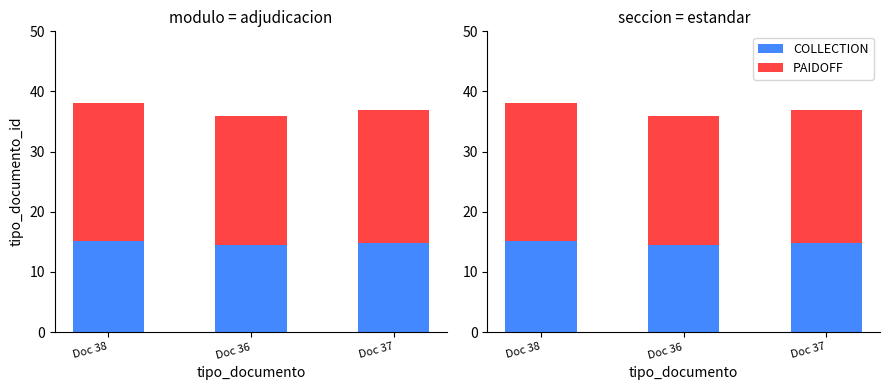

At how many categories does at least one series exceed 22?

2